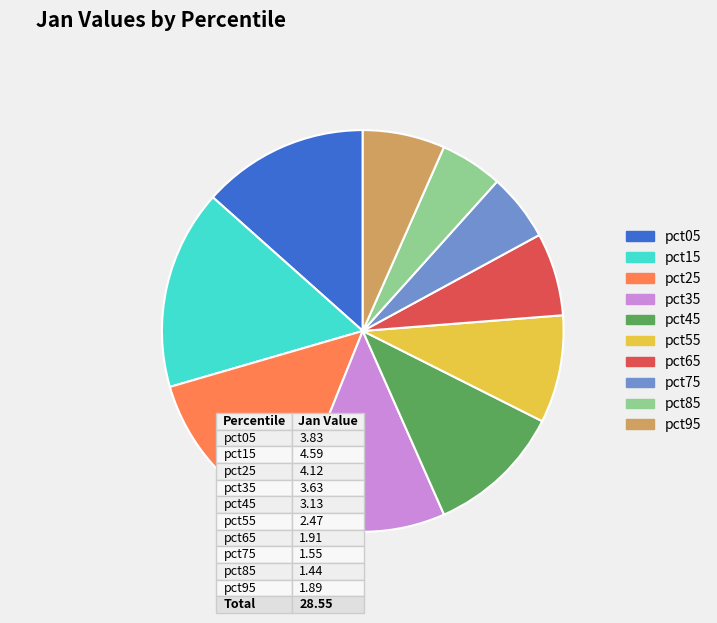

Does pct55 account for over 50% of the chart?

No